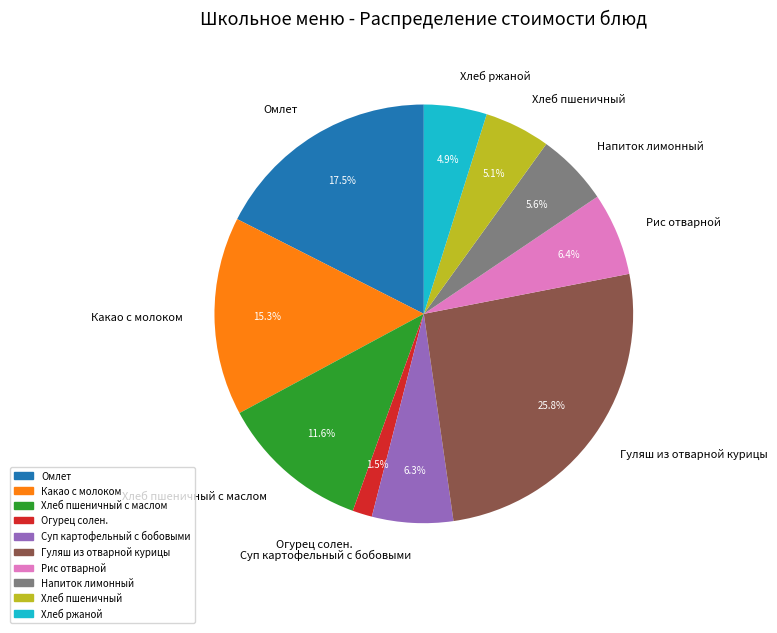

To the nearest percent, what is the combined percentage of Хлеб пшеничный с маслом and Рис отварной?

18%